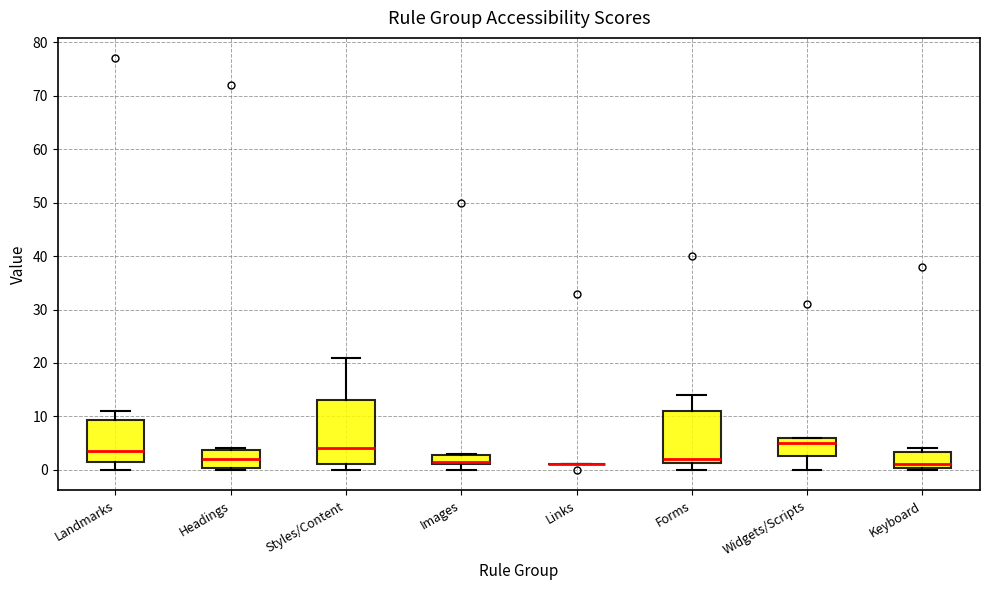

Comparing the boxes themselves (not the whiskers), which one is the tallest?

Styles/Content